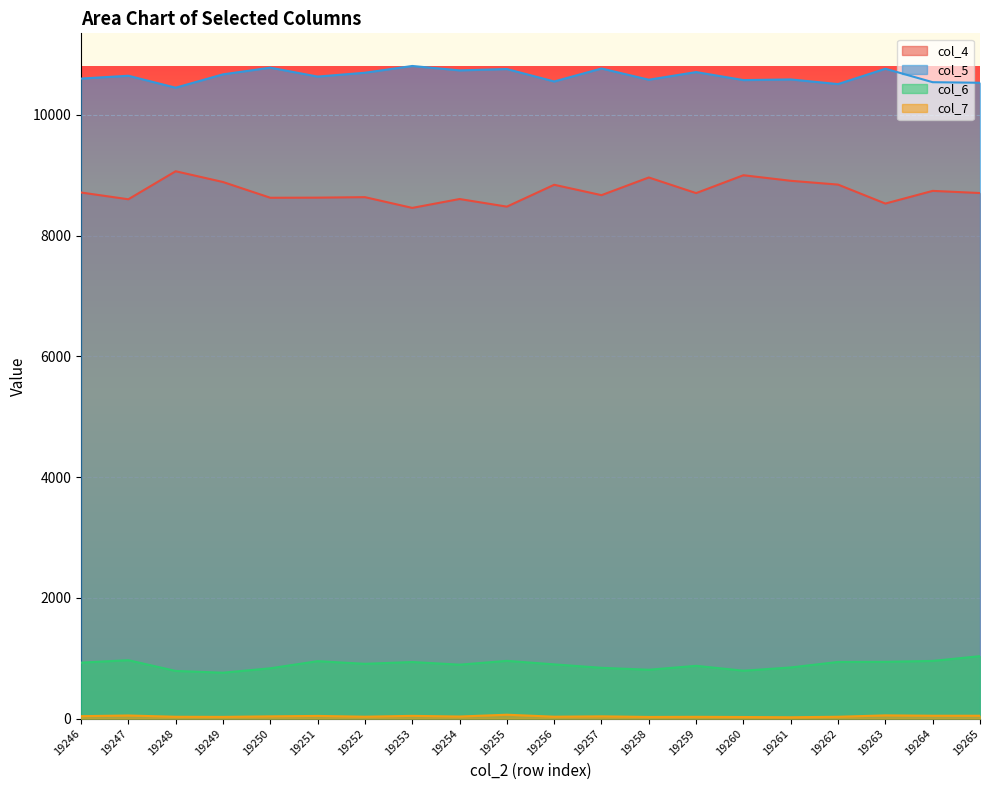

Does the chart display data point markers on the line(s)?

No